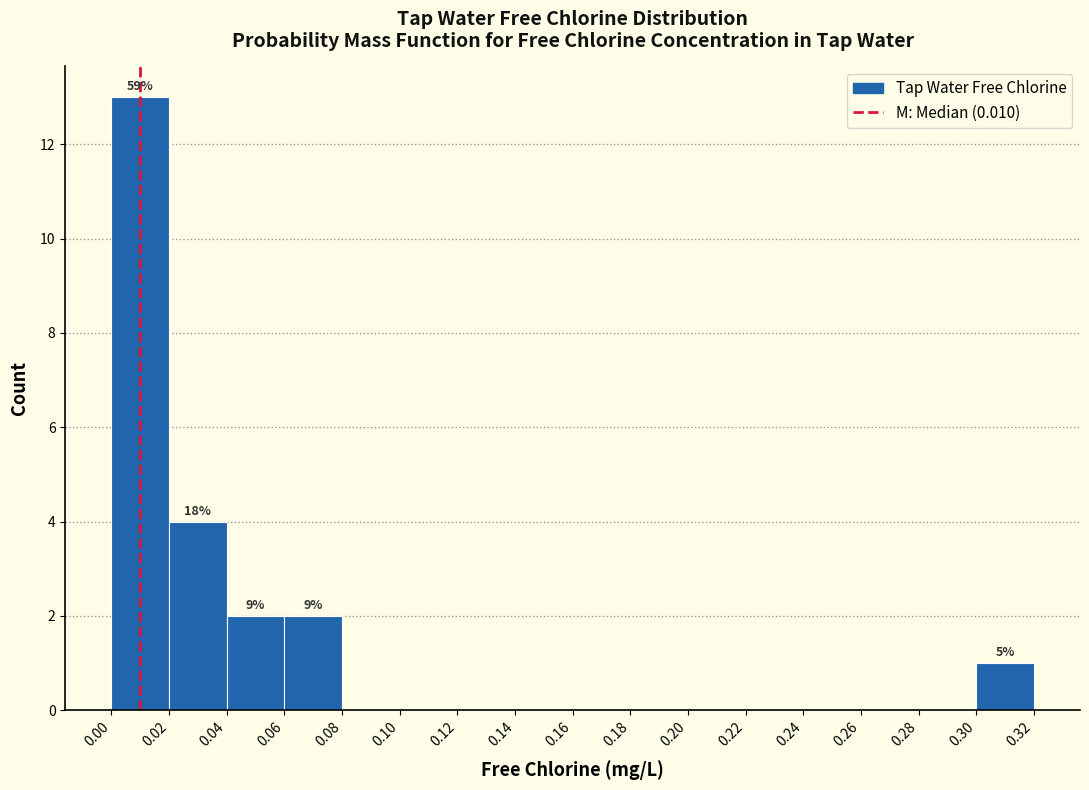

Over which range of the x-axis is the bar tallest?

0.00 to 0.02